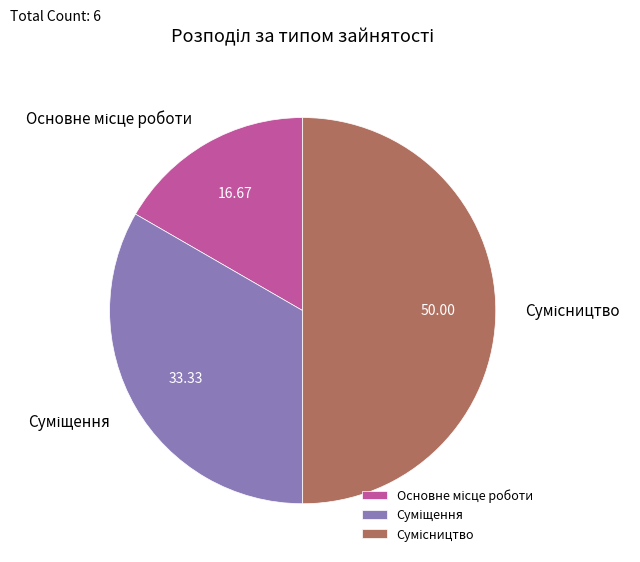

Which slice is the smallest?

Основне місце роботи